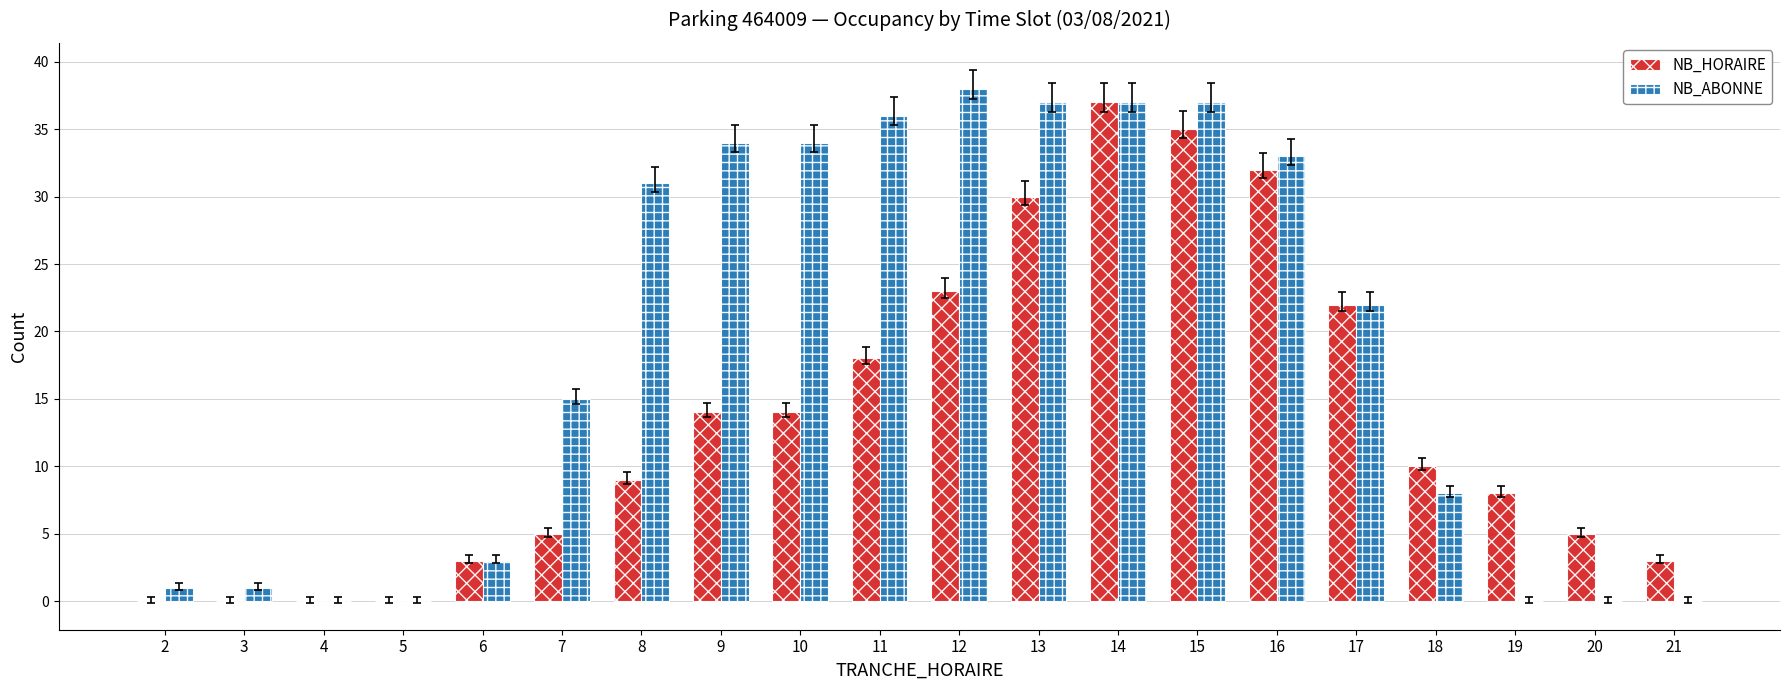

What is the sum of all NB_ABONNE values?

367